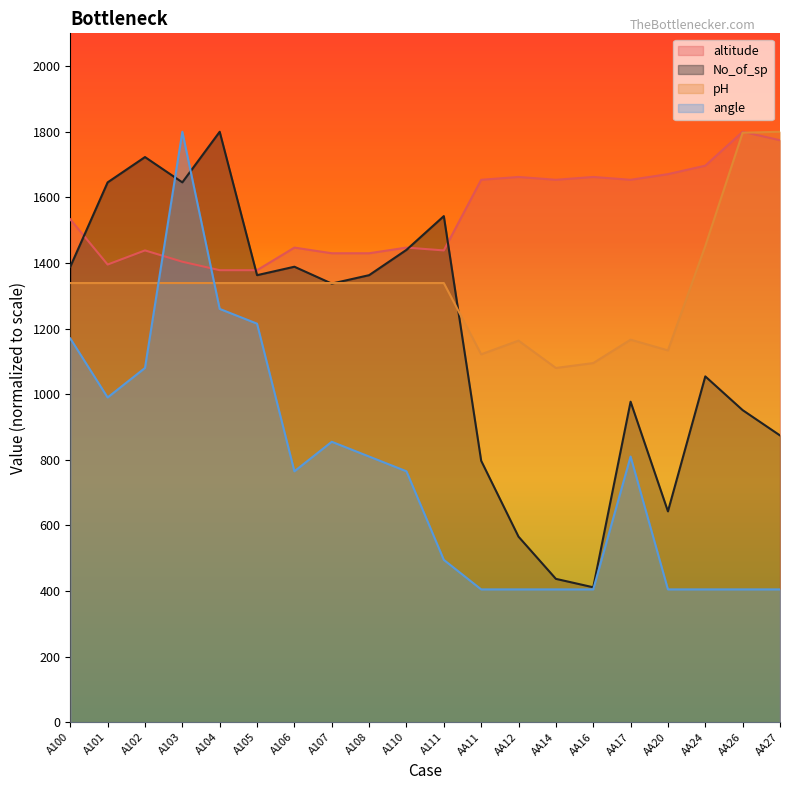

List the labels in order of altitude value, smallest first.

A104, A105, A101, A103, A107, A108, A102, A111, A106, A110, A100, AA11, AA14, AA17, AA12, AA16, AA20, AA24, AA27, AA26